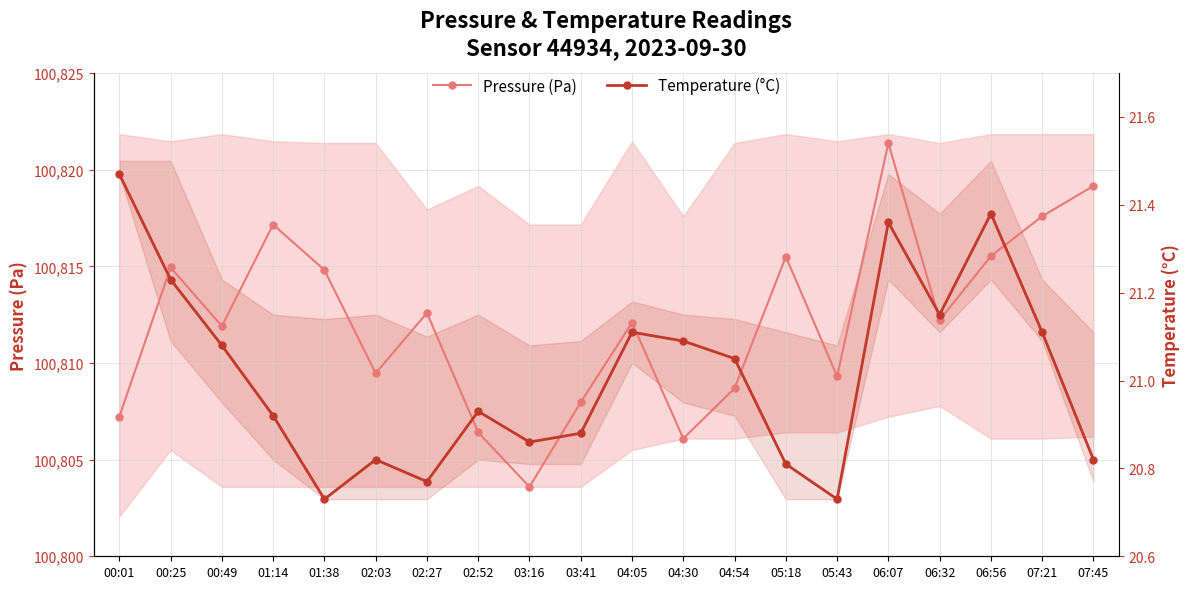

What is the label of the 14th point from the left?

05:18